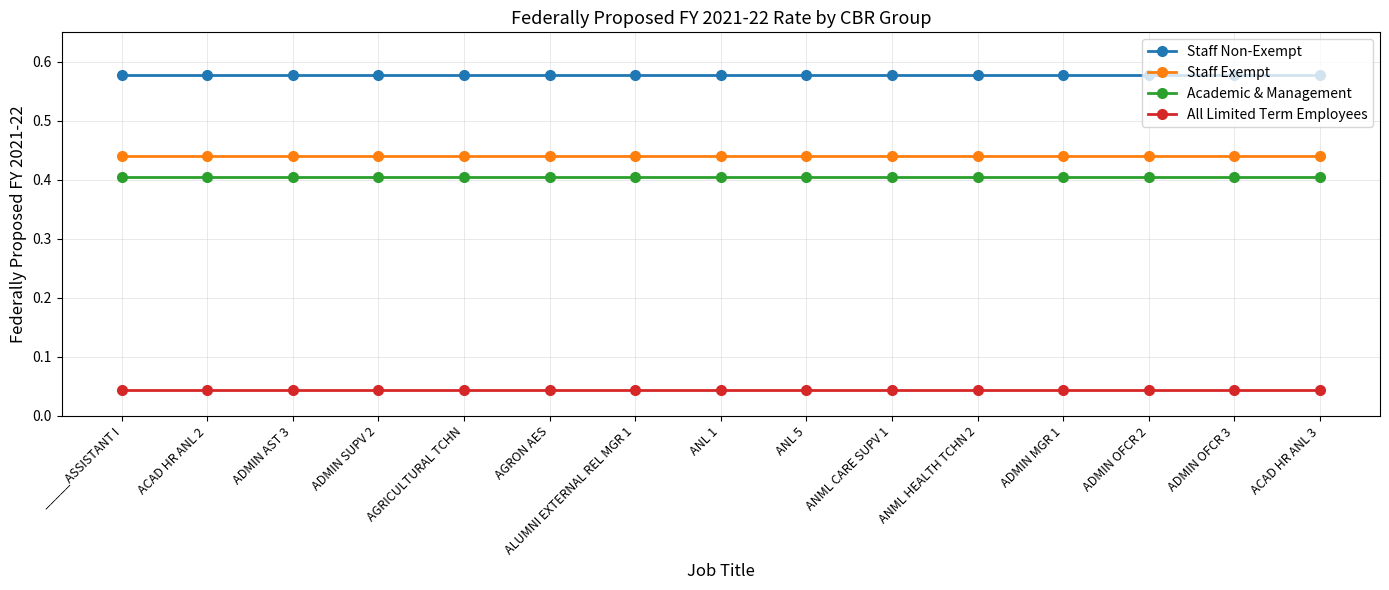

True or false: Staff Non-Exempt and Academic & Management intersect in this chart.

False